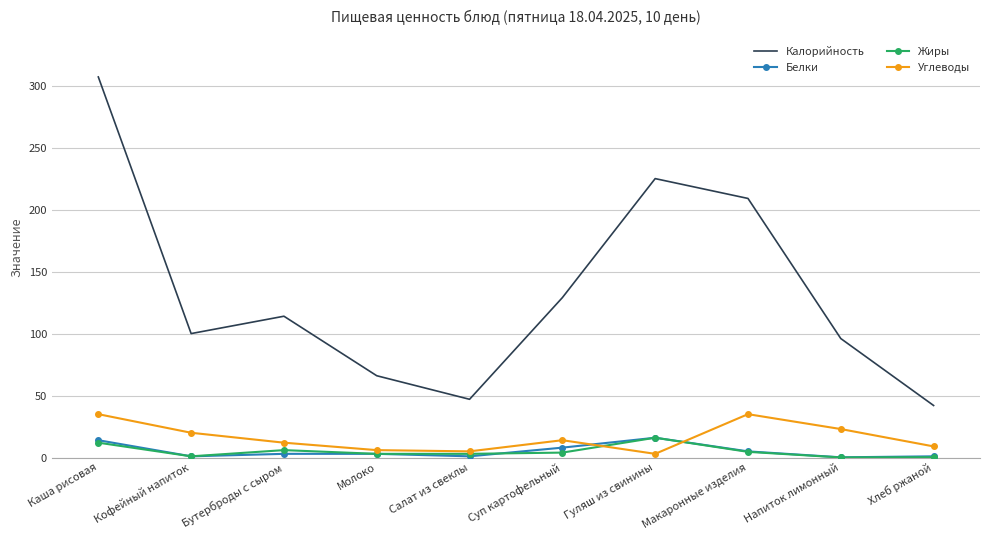

Which series has the largest range (max minus min)?

Калорийность